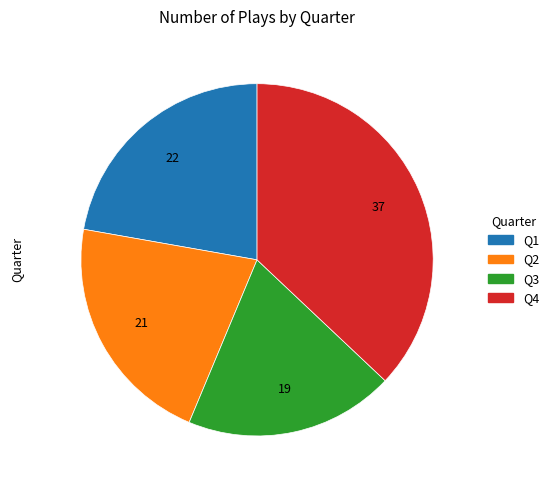

Rank the categories by value from highest to lowest.

Q4, Q1, Q2, Q3